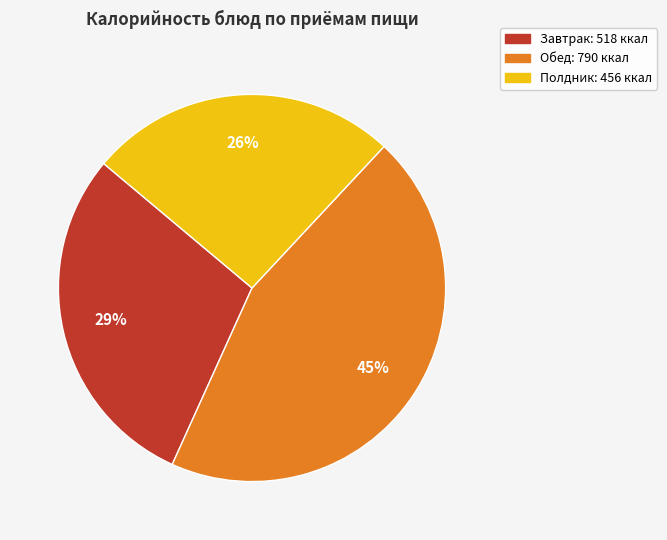

Is there any slice that represents more than half of the pie?

No